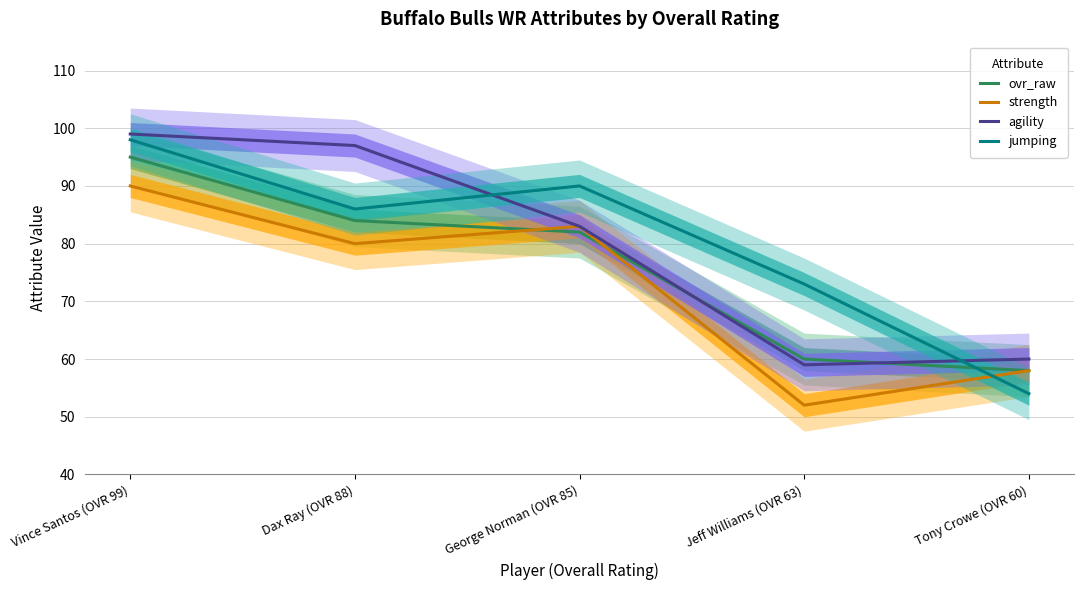

Between Dax Ray (OVR 88) and Tony Crowe (OVR 60), which is larger?

Dax Ray (OVR 88)